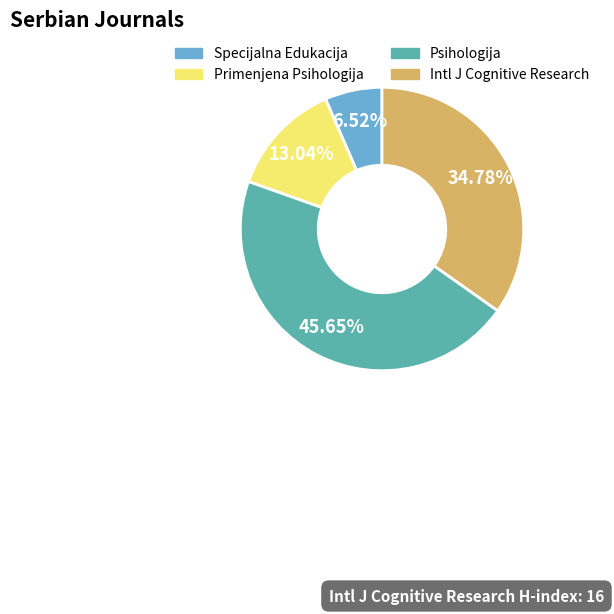

What is the smallest slice in the pie chart?

Specijalna Edukacija